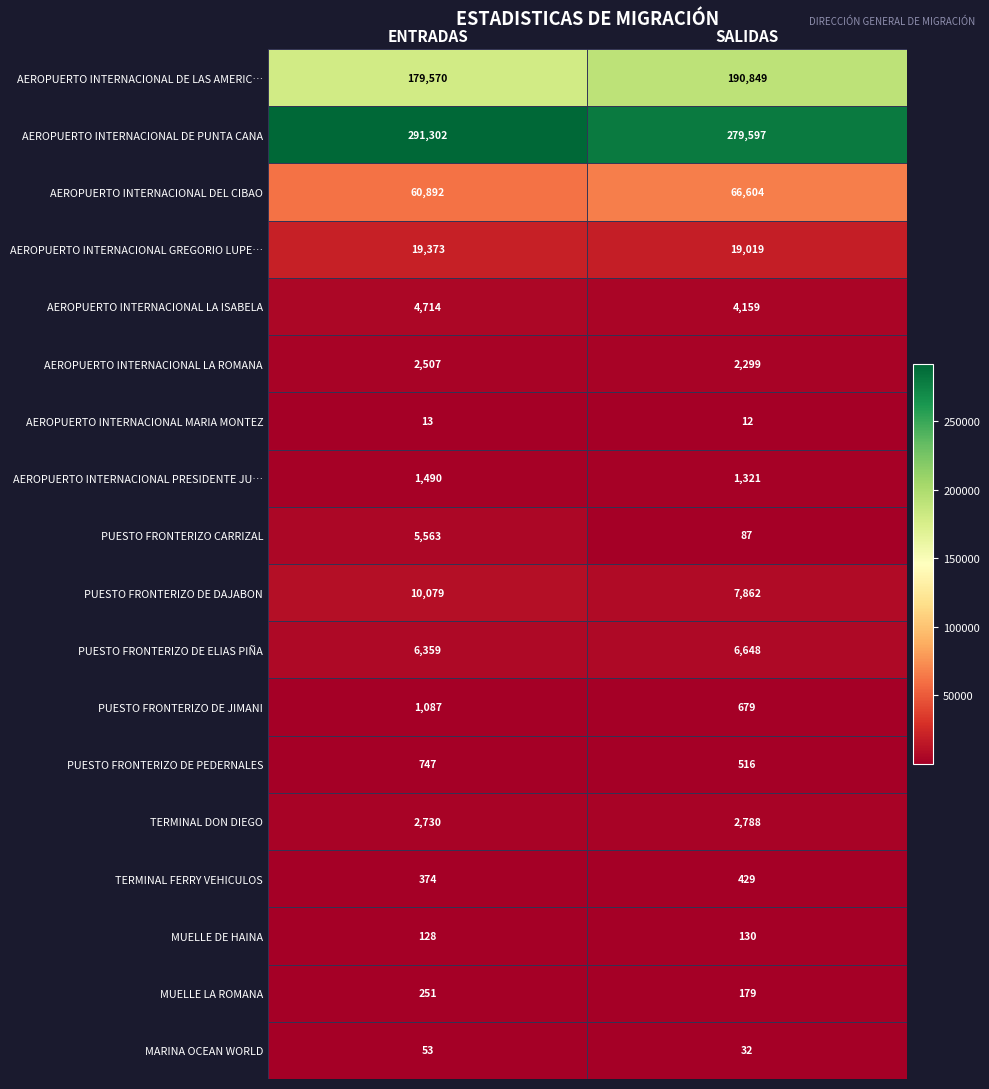

The MUELLE DE HAINA series shows 35 at ENTRADAS. True or false?

False